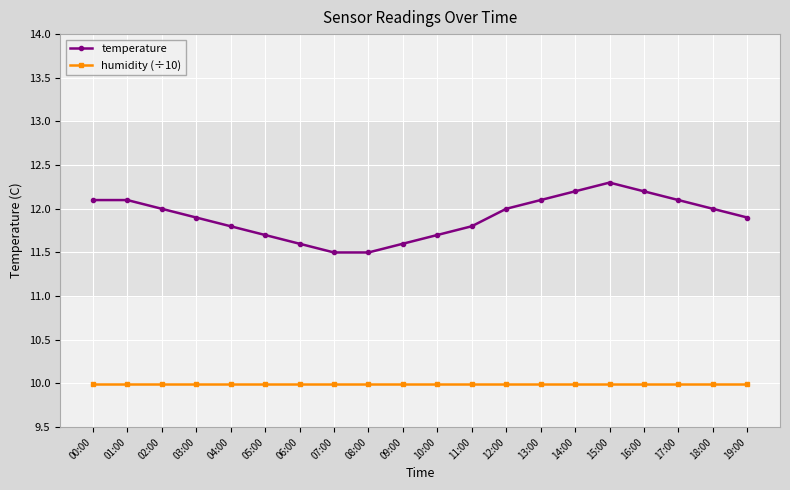

The value of temperature at 09:00 is 15.5. True or false?

False